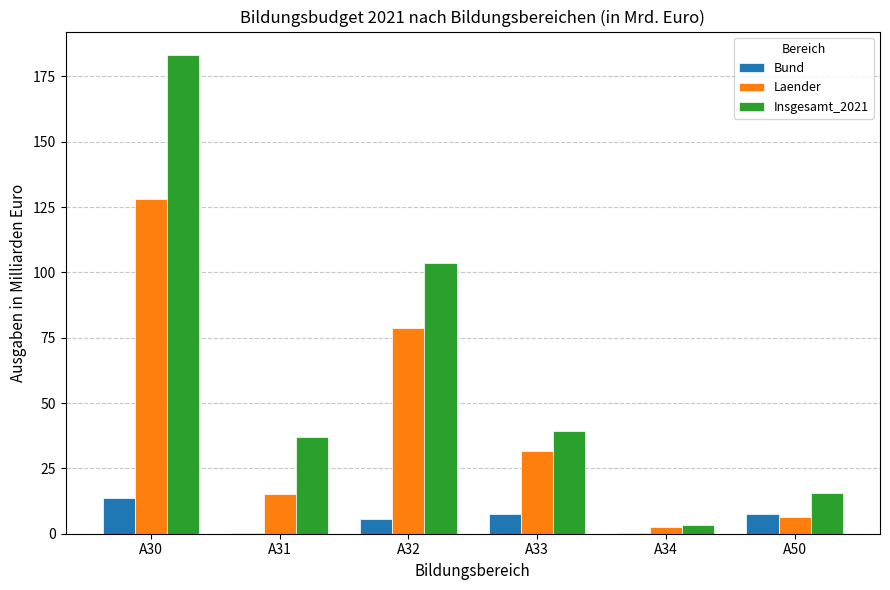

Is the value of Bund at A34 greater than the value of Laender at A33?

No